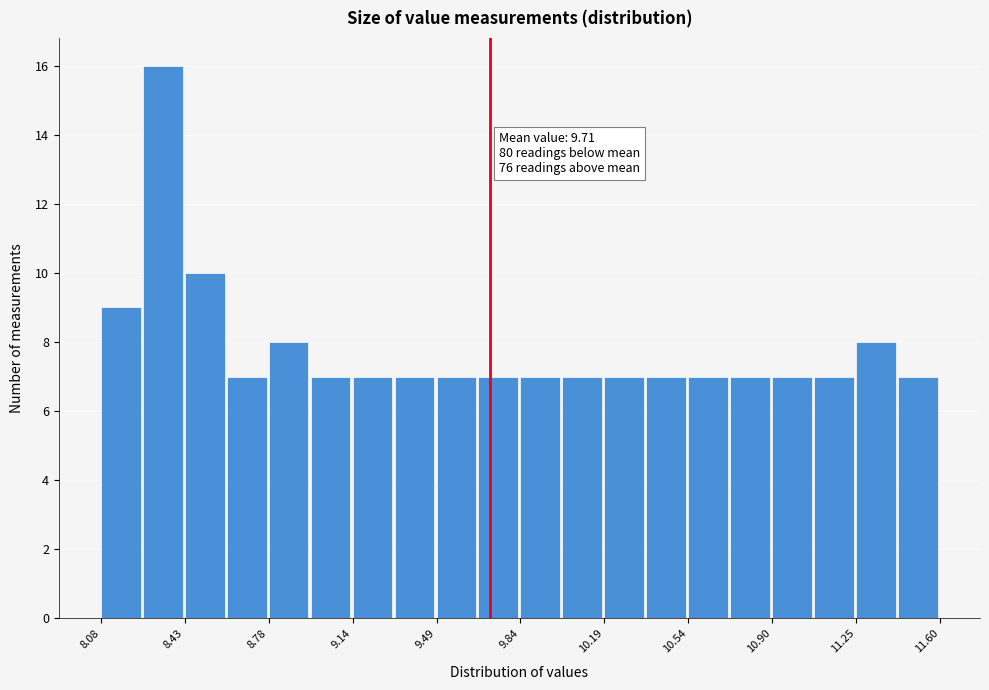

Around what value on the x-axis is the tallest bar? Give the approximate position of its centre, as read against the axis.

8.35